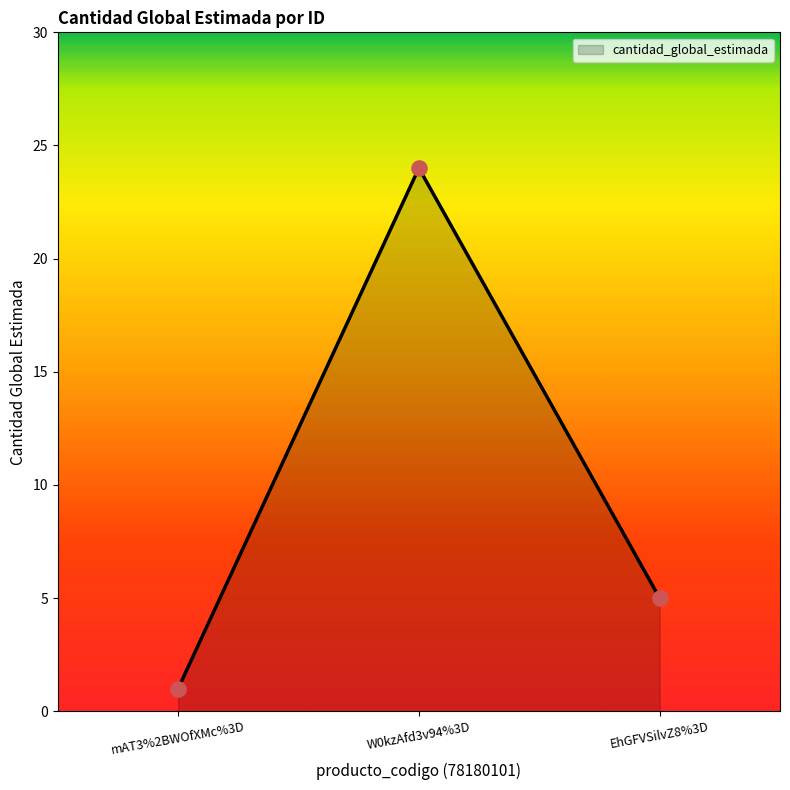

Between EhGFVSilvZ8%3D and W0kzAfd3v94%3D, which is larger?

W0kzAfd3v94%3D